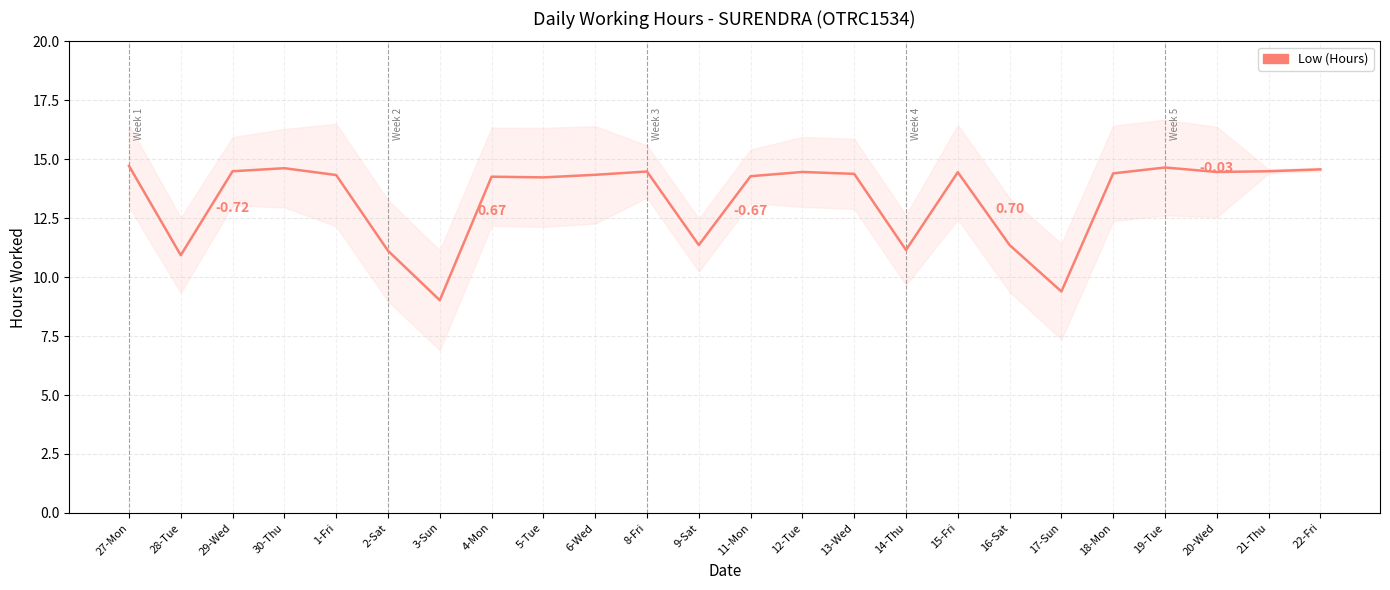

List the labels in order of value, largest first.

27-Mon, 19-Tue, 30-Thu, 22-Fri, 29-Wed, 21-Thu, 8-Fri, 12-Tue, 20-Wed, 15-Fri, 18-Mon, 13-Wed, 6-Wed, 1-Fri, 11-Mon, 4-Mon, 5-Tue, 9-Sat, 16-Sat, 14-Thu, 2-Sat, 28-Tue, 17-Sun, 3-Sun